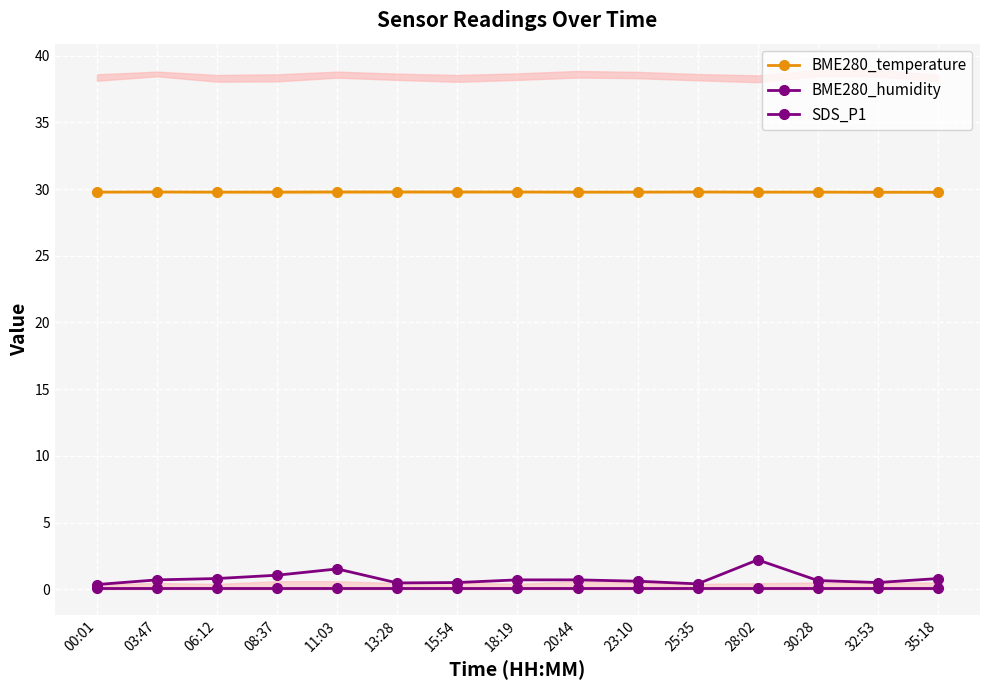

The SDS_P1 series shows 0.7 at 20:44. True or false?

True